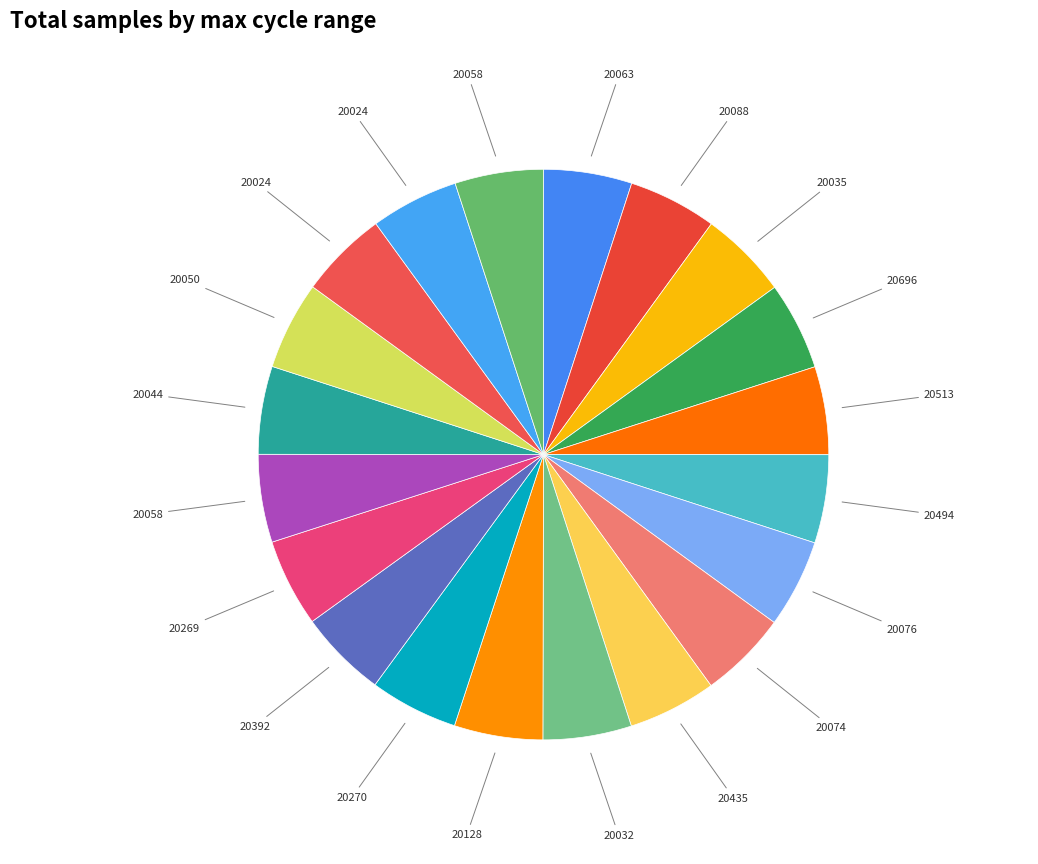

Count the number of slices in the pie.

20